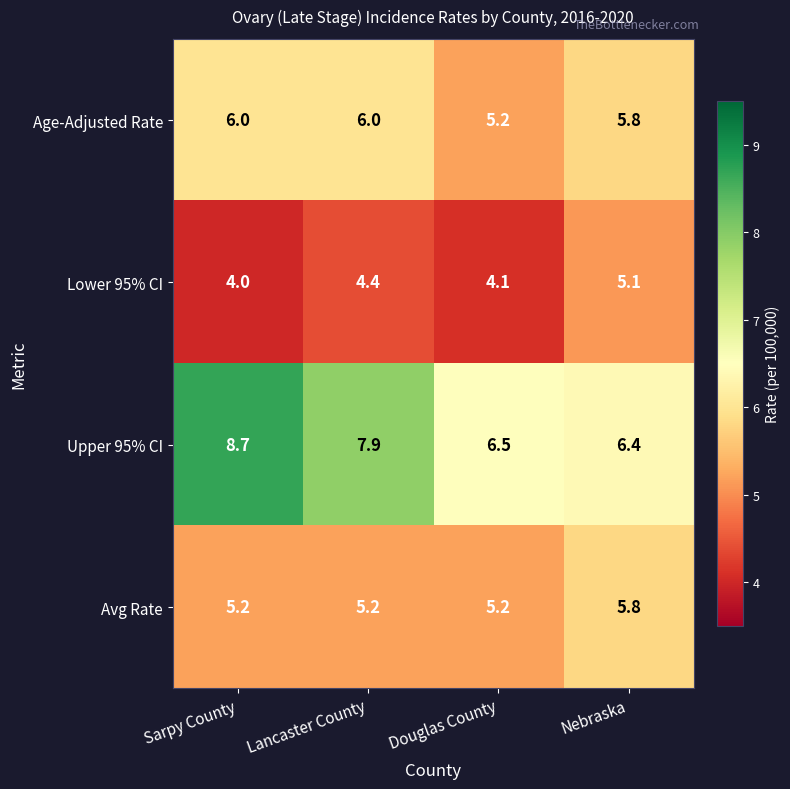

At which label is Lower 95% CI closest to 4?

Sarpy County